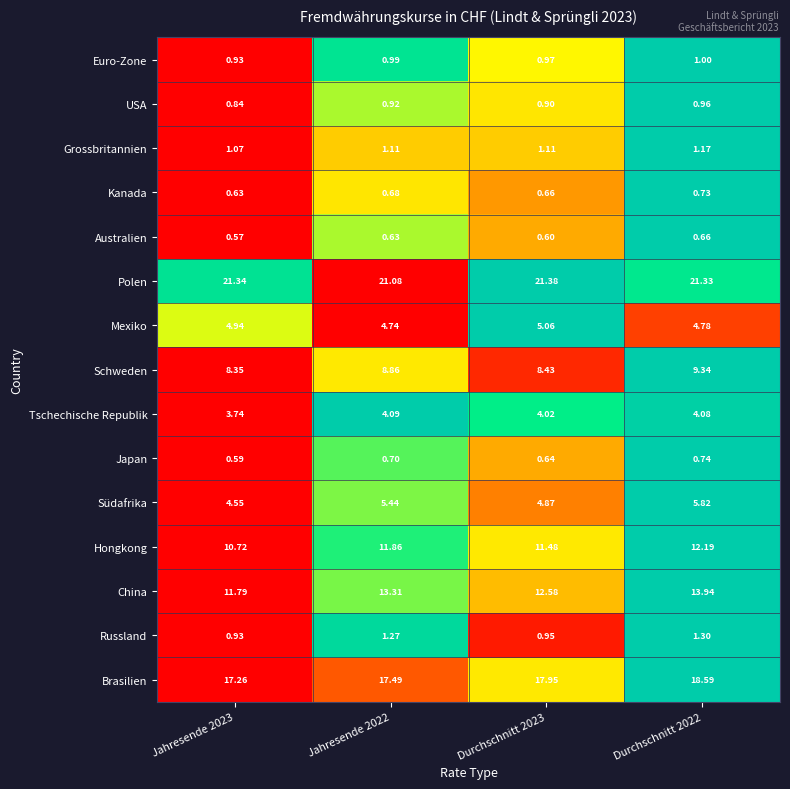

Rank the series by their maximum value, from highest to lowest.

Polen, Brasilien, China, Hongkong, Schweden, Südafrika, Mexiko, Tschechische Republik, Russland, Grossbritannien, Euro-Zone, USA, Japan, Kanada, Australien